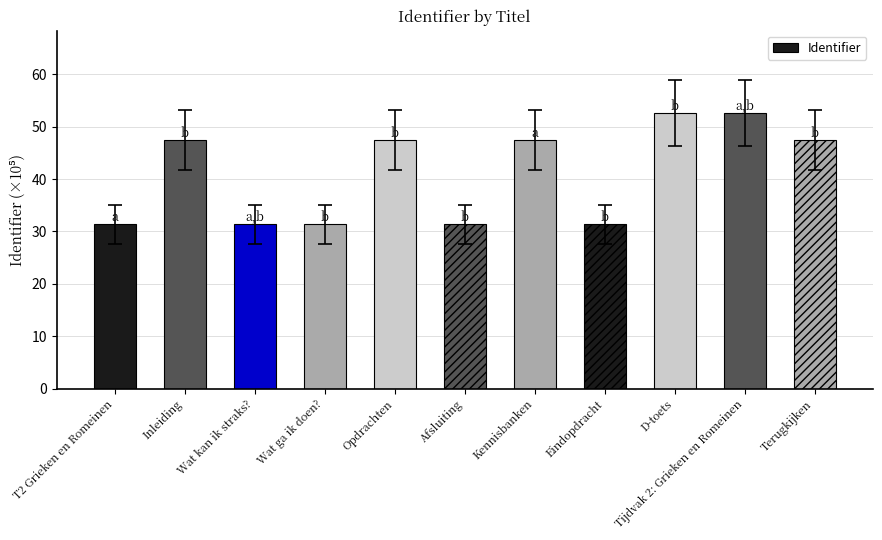

What is the difference between the maximum and minimum values?

21.2